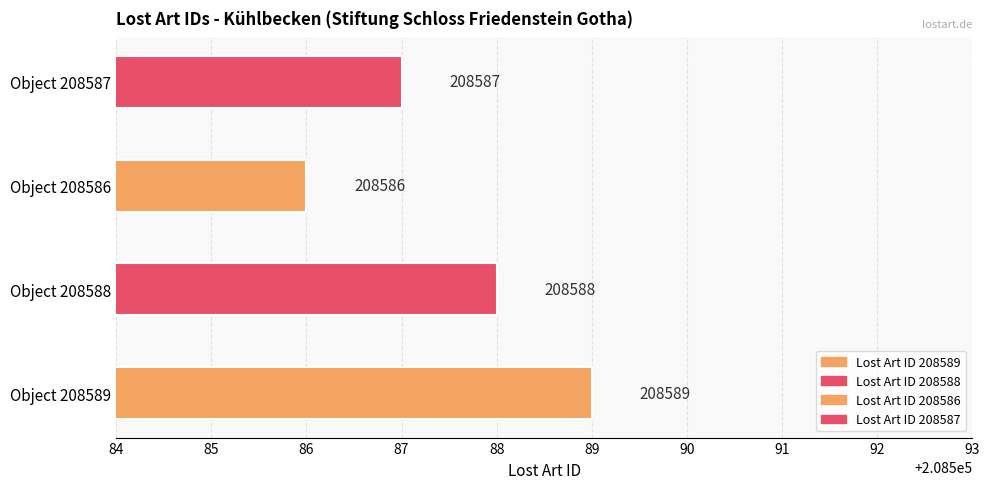

Rank the categories by value from lowest to highest.

208586, 208587, 208588, 208589